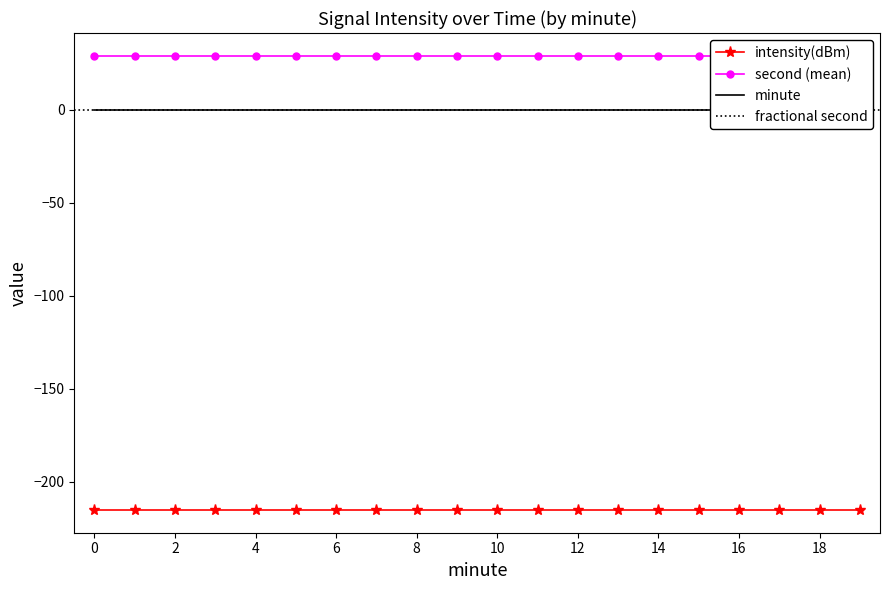

Where is second nearest to the value 19?

18